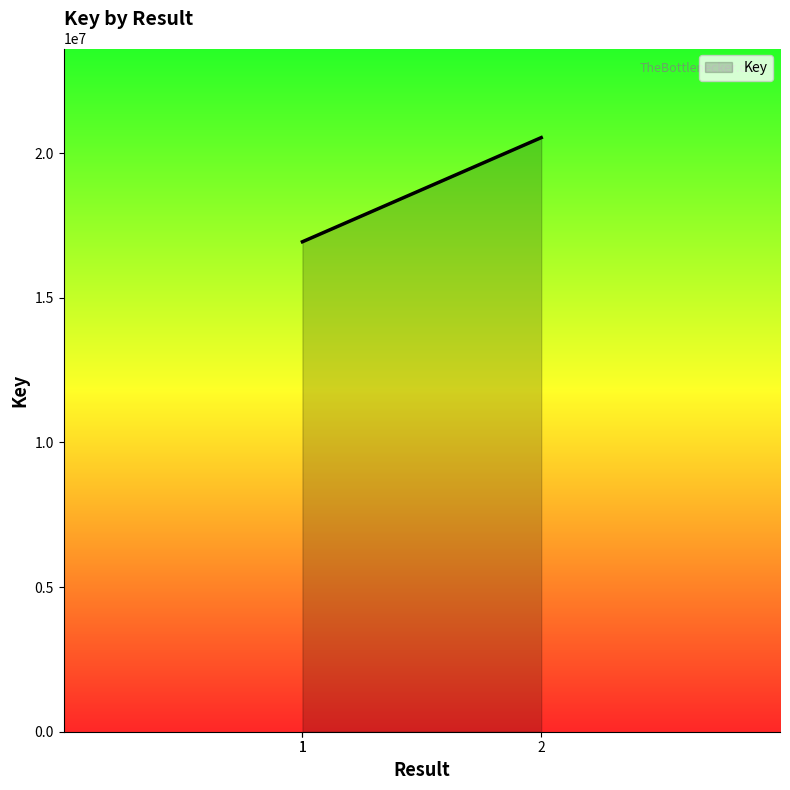

Which label corresponds to the largest value in the chart?

2